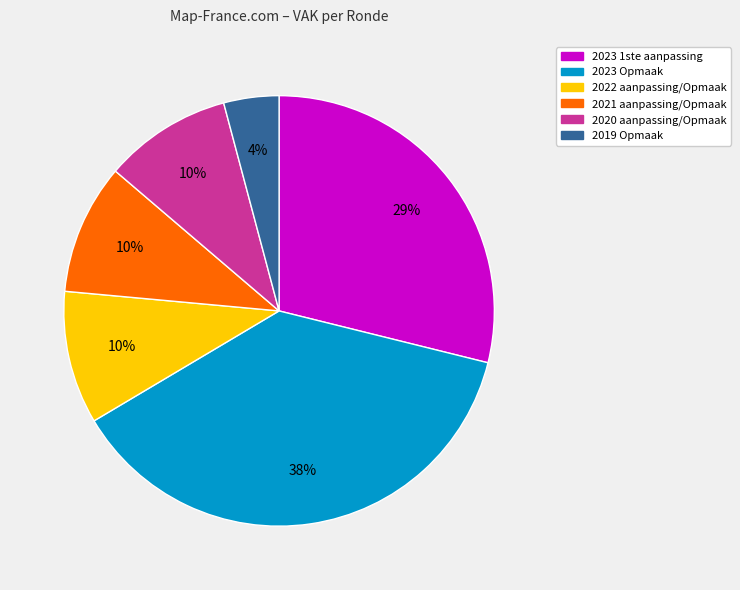

The 2022 aanpassing/Opmaak slice represents 10% of the pie. True or false?

True